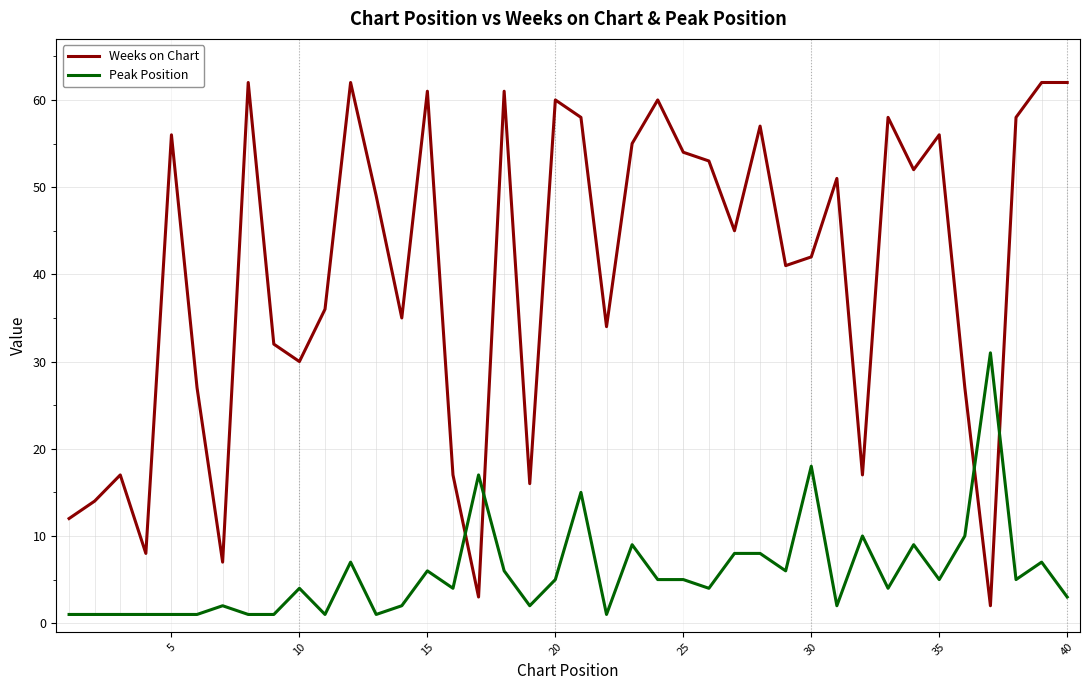

What is the sum of all Peak Position values?

230